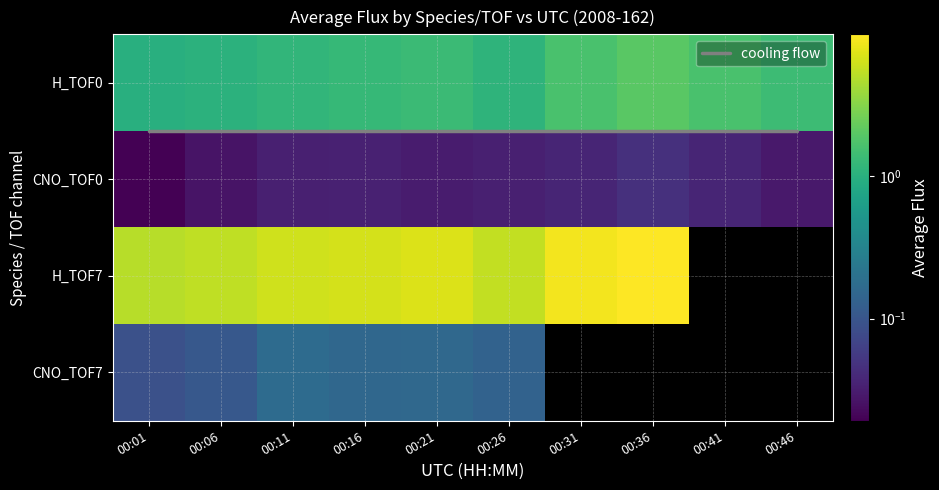

Which label corresponds to the smallest value in the chart?

00:01